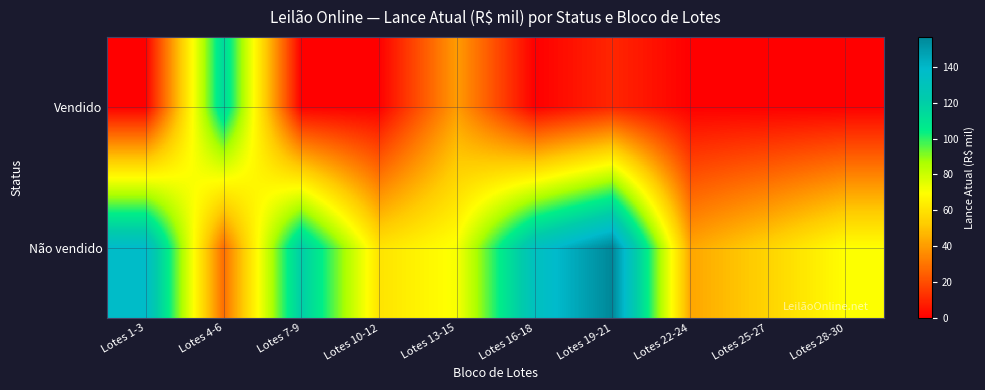

At which category is the sum across all series the highest?

Lotes 19-21